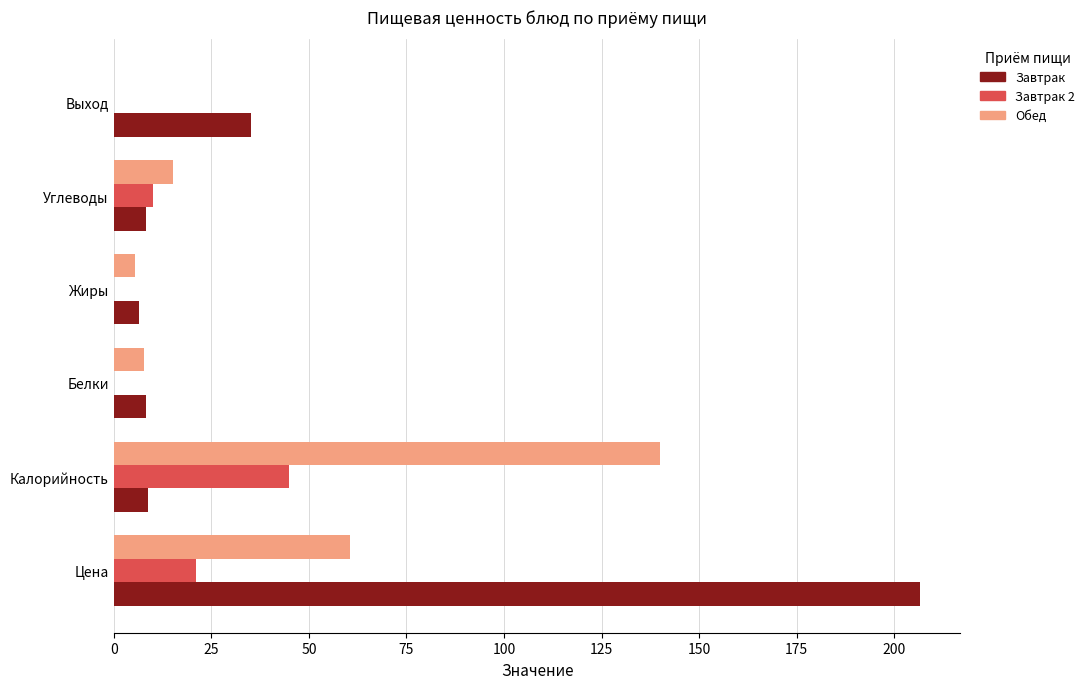

Is the value of Завтрак at Выход greater than the value of Обед at Калорийность?

No